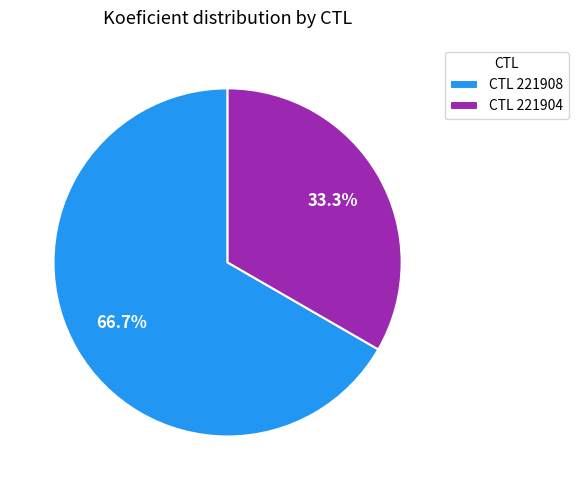

Which category has the smallest portion of the pie?

CTL 221904